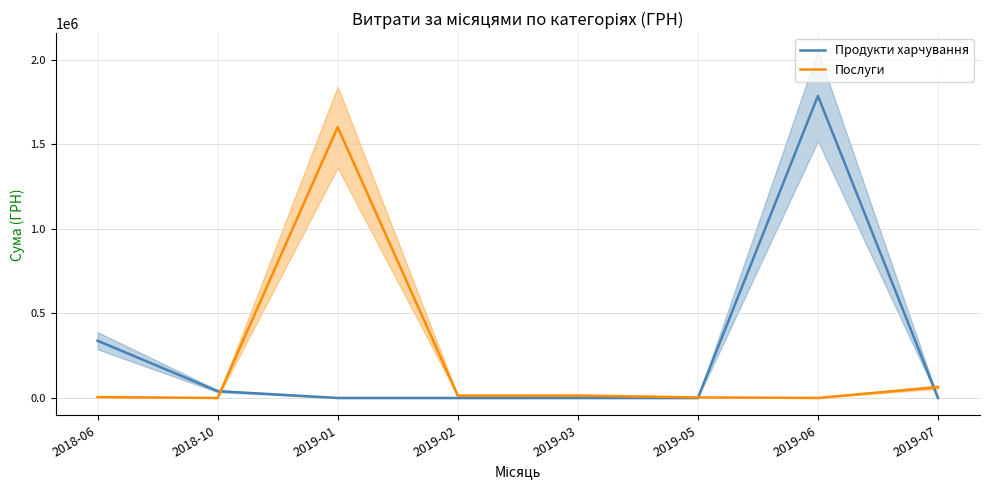

Between 2018-06 and 2019-06, which series saw the biggest shift?

Продукти харчування